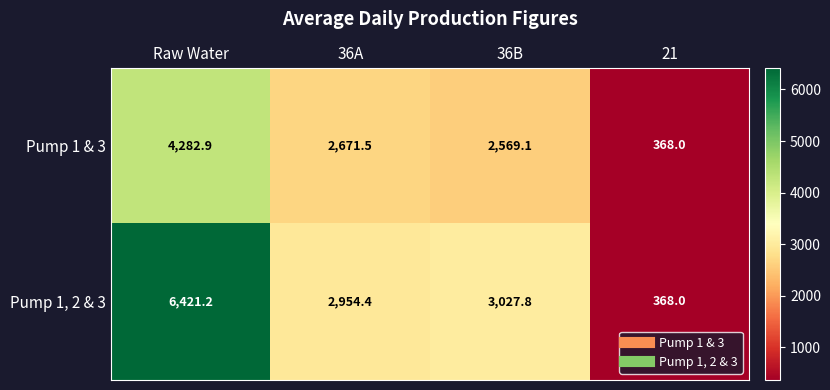

True or false: Pump 1 & 3 has a value of 1023.4 at 36B.

False